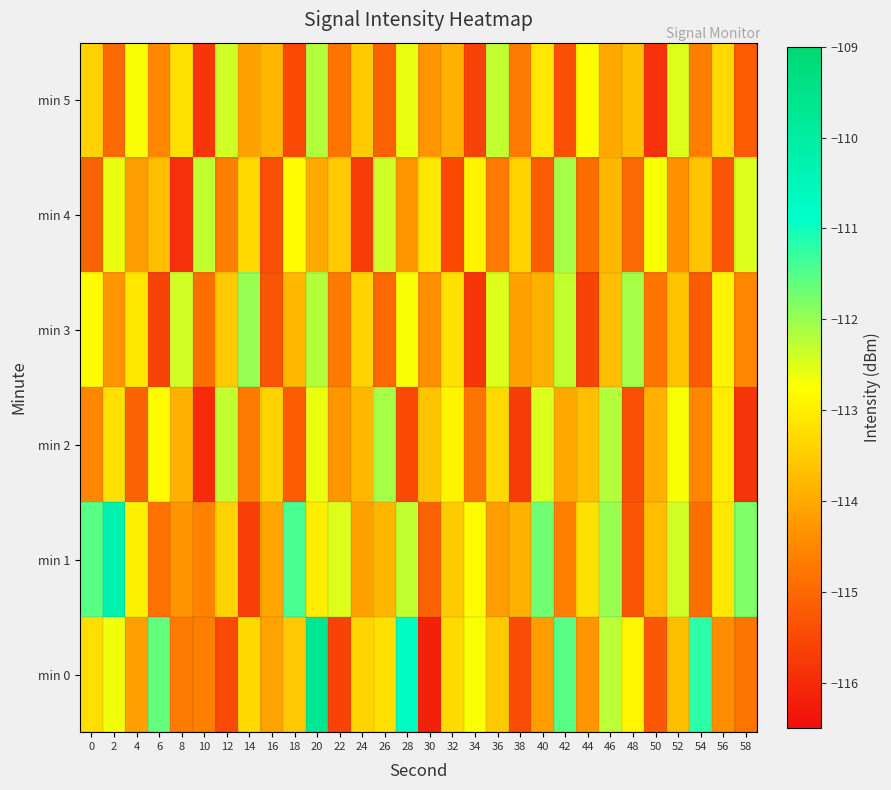

Which series has the widest spread of values?

min 0